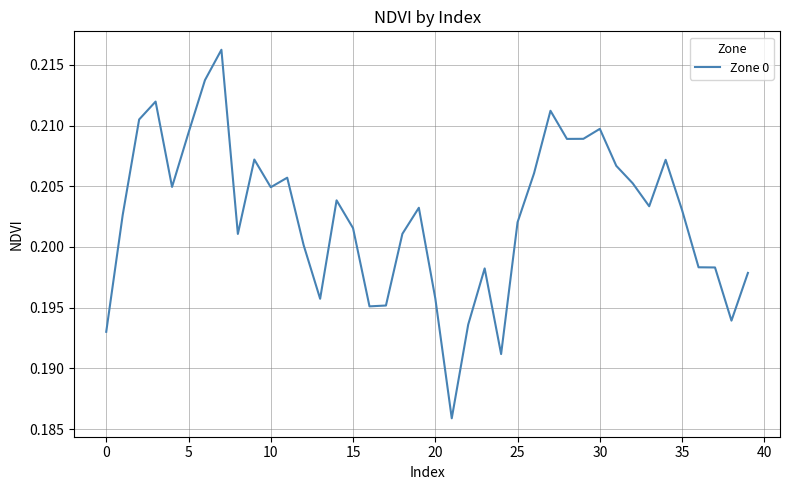

How many lines are shown in the chart?

1